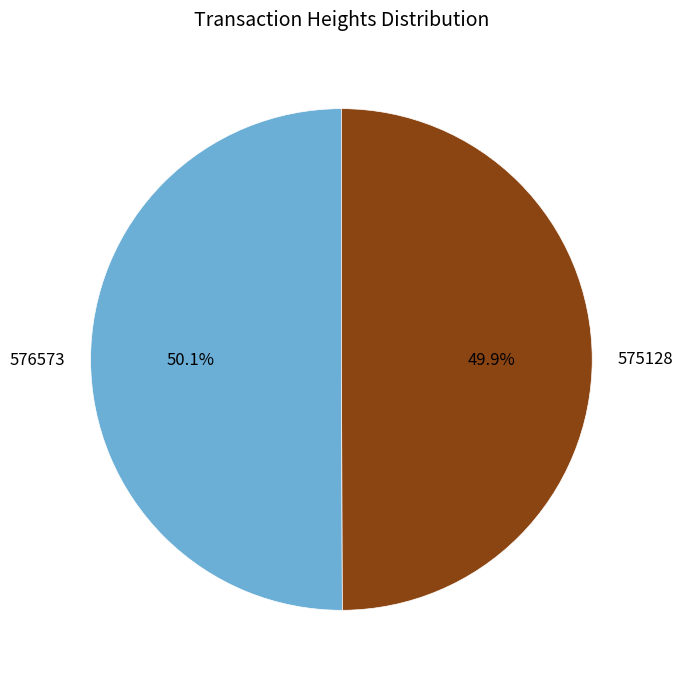

What is the total percentage of 575128 and 576573?

100.0%